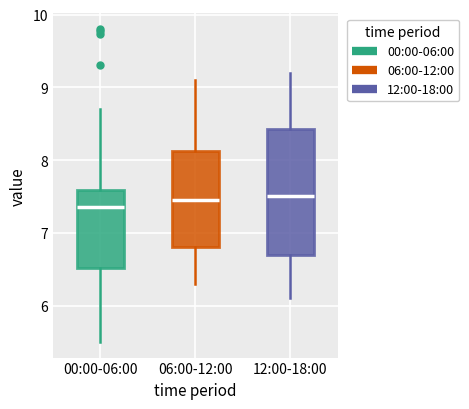

Reading left to right, transcribe this box plot: for each box, give where its median line is, the range the box spans, and where its two whiskers end, as read against the y-axis. The values are not printed on the chart, so give them approximately, as read against the axis.

00:00-06:00: median 7.4, box 6.5 to 7.6, whiskers 5.5 to 8.7
06:00-12:00: median 7.5, box 6.8 to 8.1, whiskers 6.3 to 9.1
12:00-18:00: median 7.5, box 6.7 to 8.4, whiskers 6.1 to 9.2